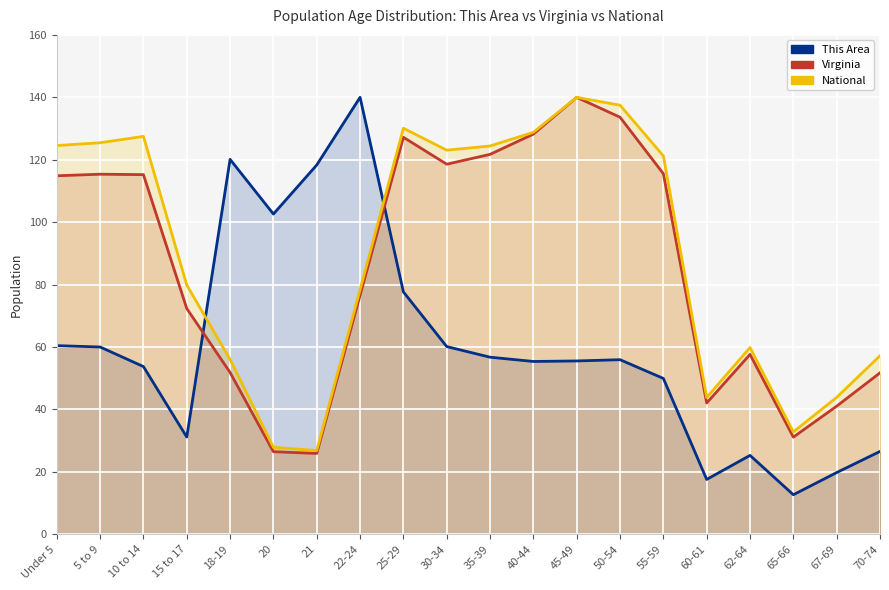

At which label is This Area closest to 76?

25-29